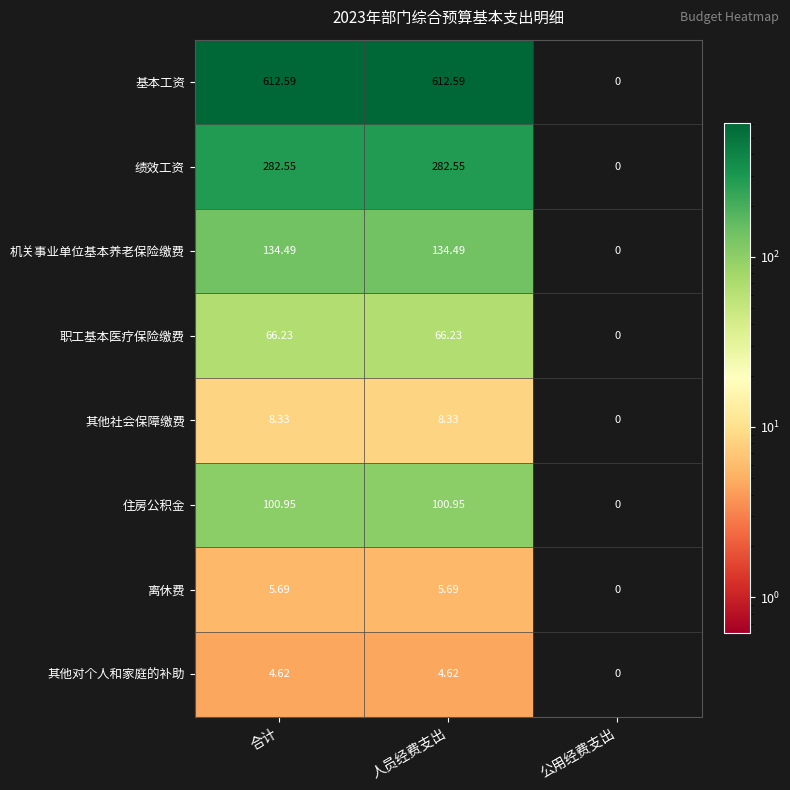

Which series has the largest range (max minus min)?

基本工资